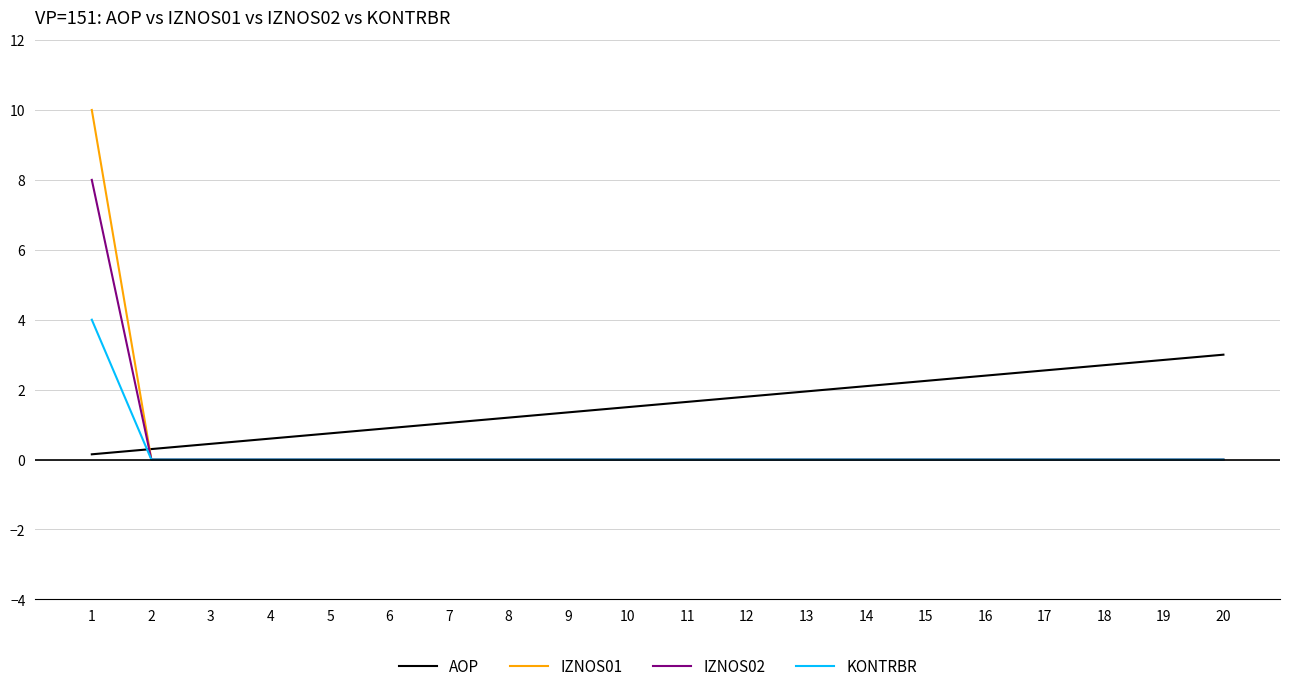

At how many categories does at least one series exceed 9?

1